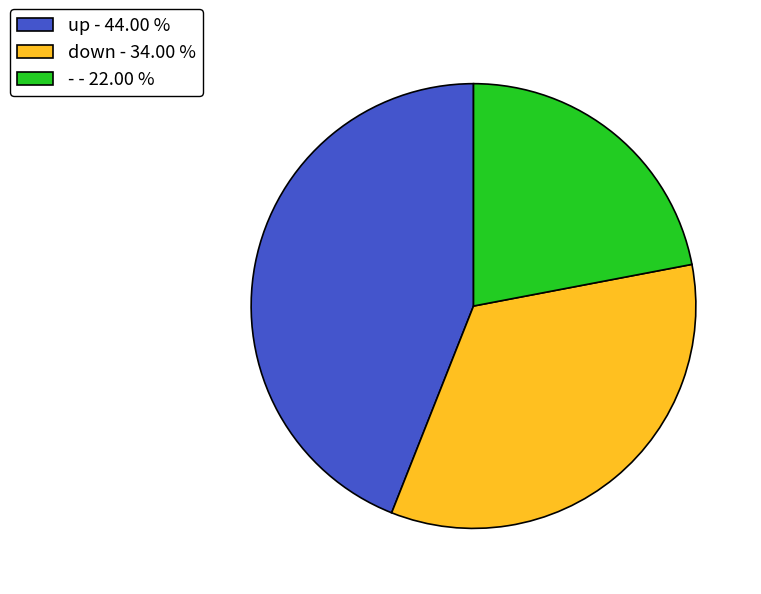

Count the number of slices in the pie.

3